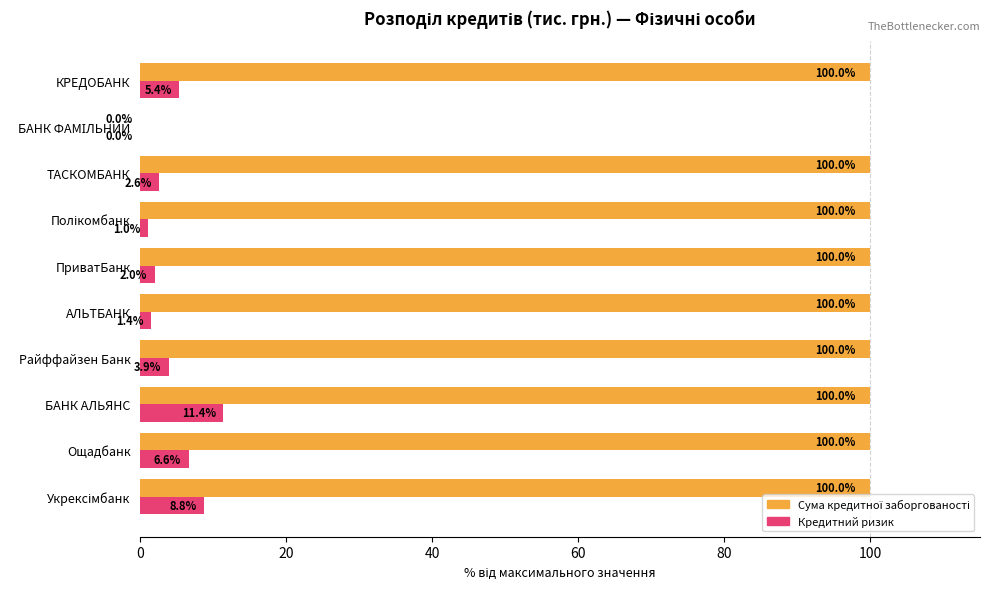

How many bars are there in total?

20